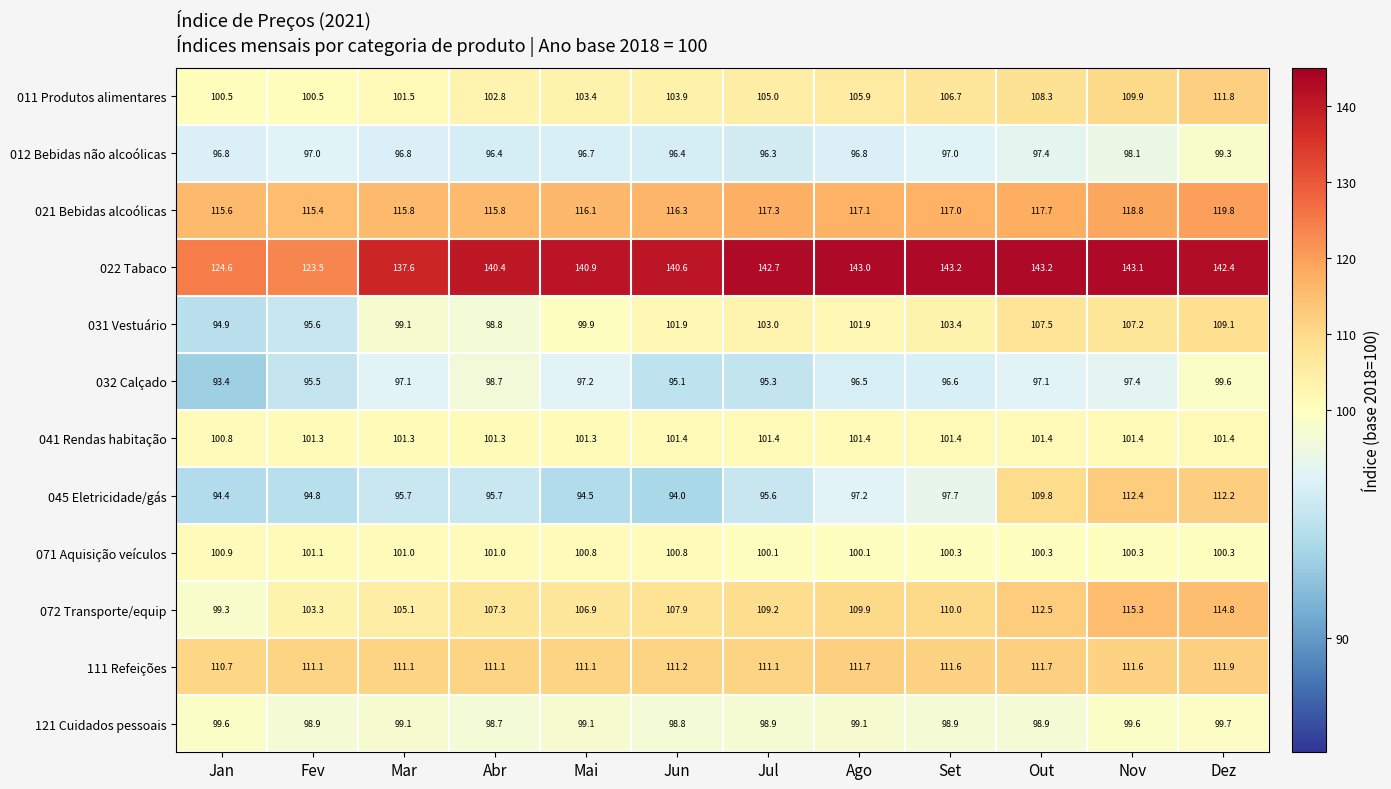

What is the spread (max minus min) of values at Jun?

46.6